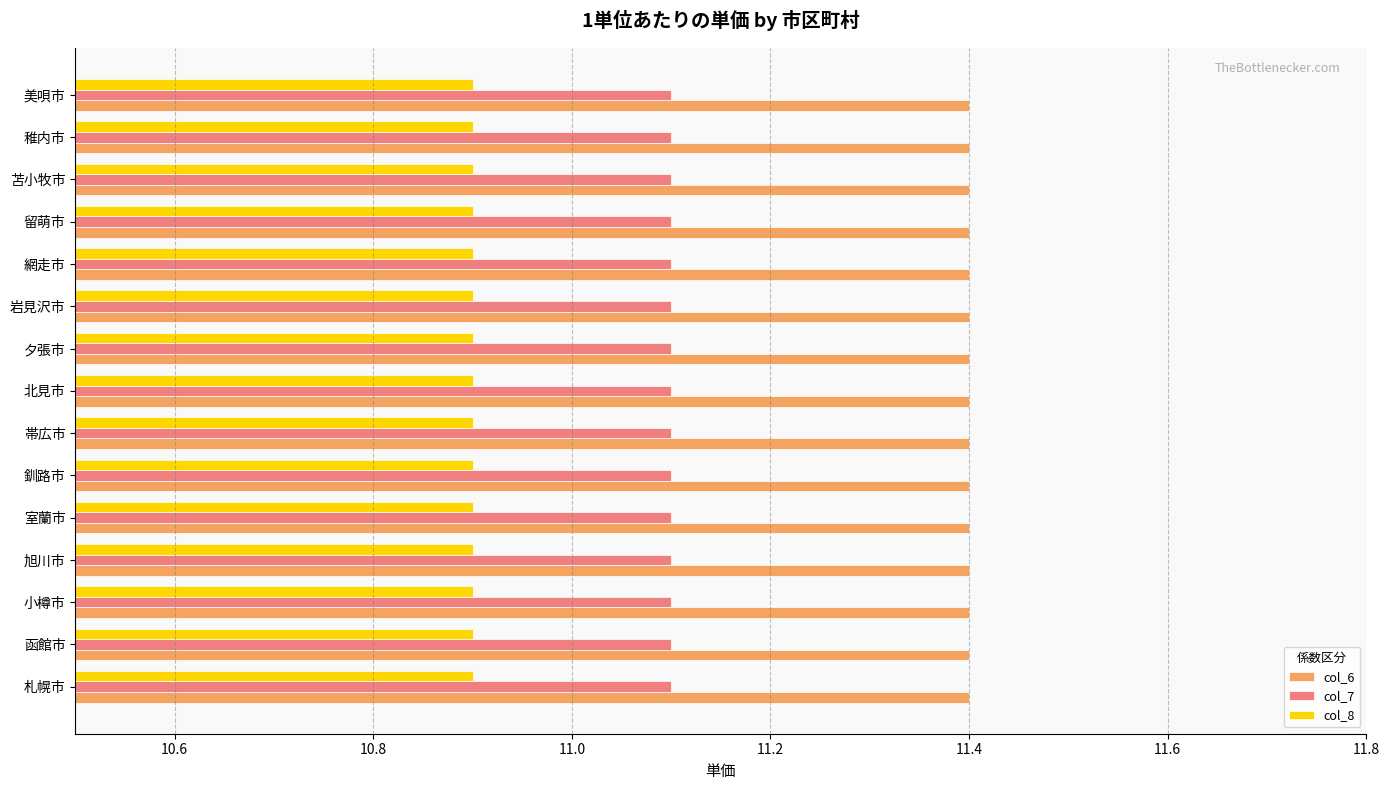

Is it true that col_6 equals 15.9 at 函館市?

False